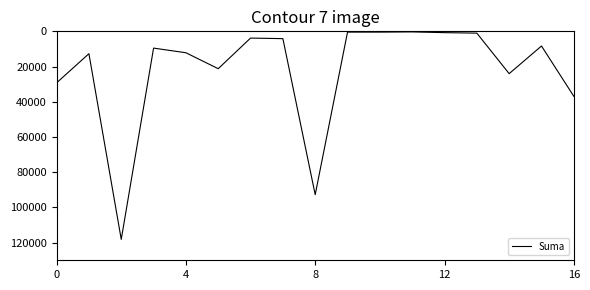

What is the maximum value shown in the chart?

118134